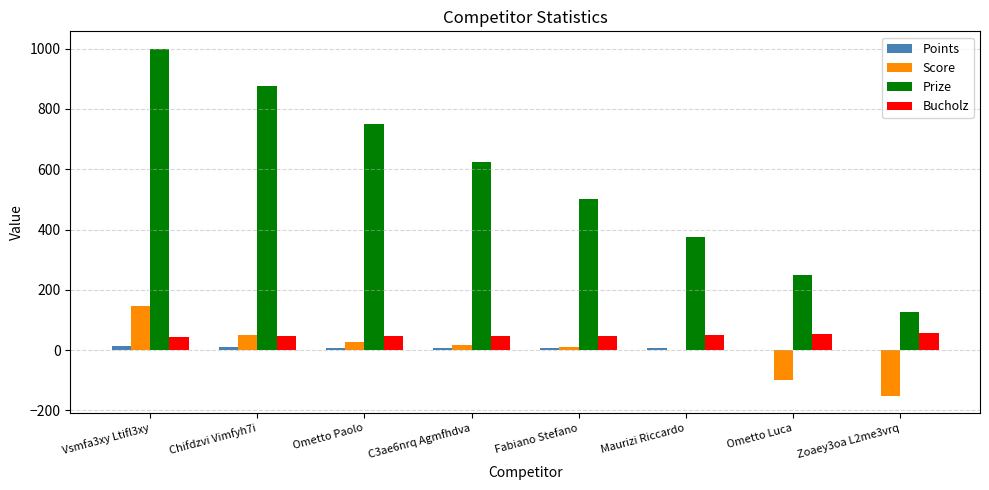

What is the sum of the Prize values at Ometto Luca and Ometto Paolo?

1000